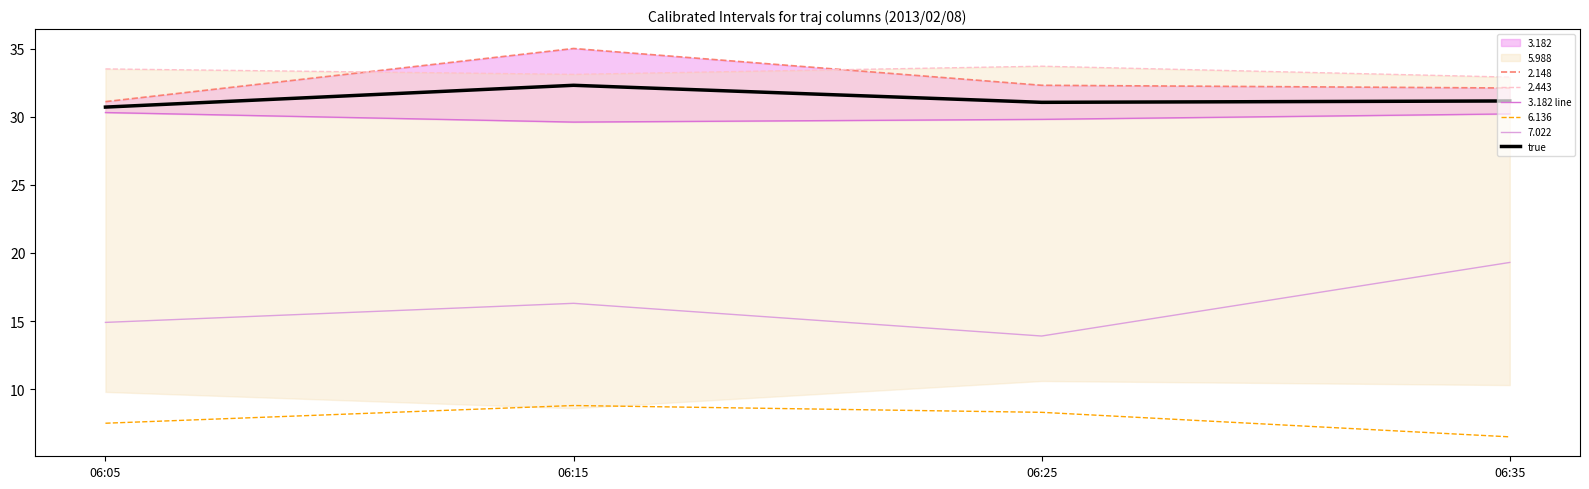

Which category has the highest value in the true series?

06:15